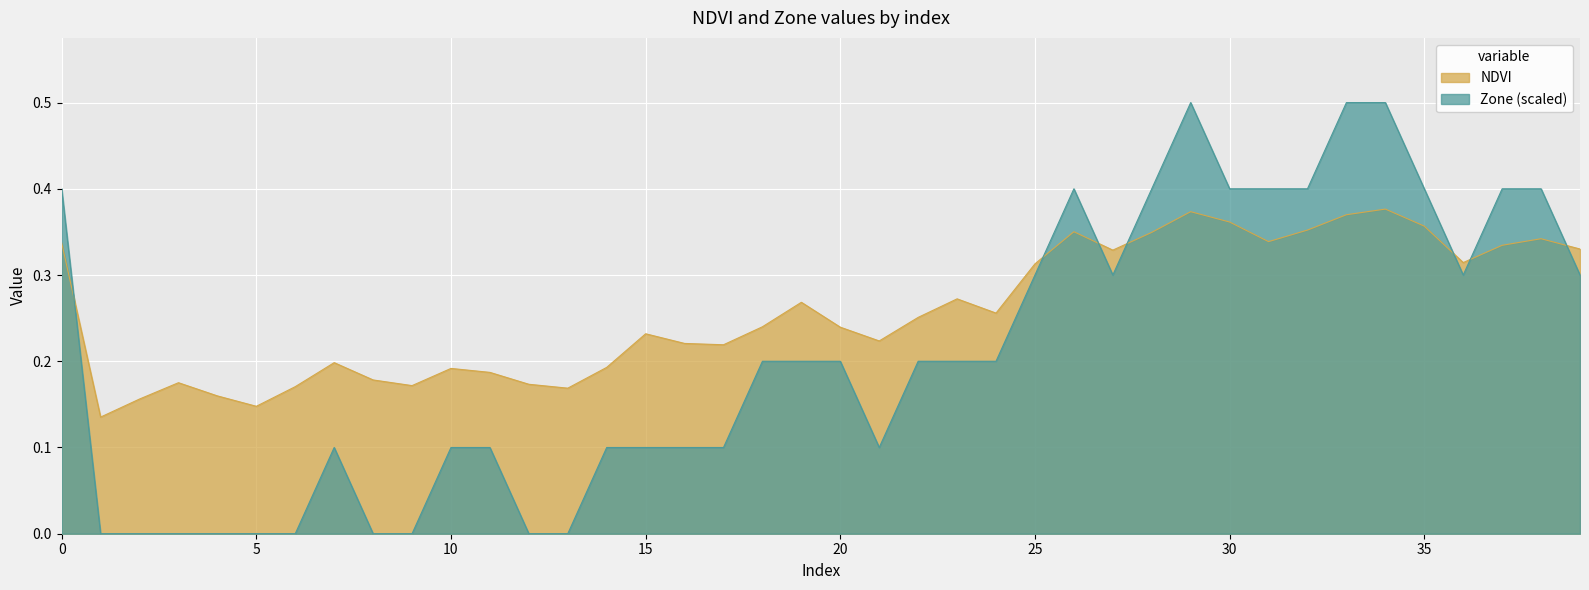

What is the greatest value displayed?

0.5